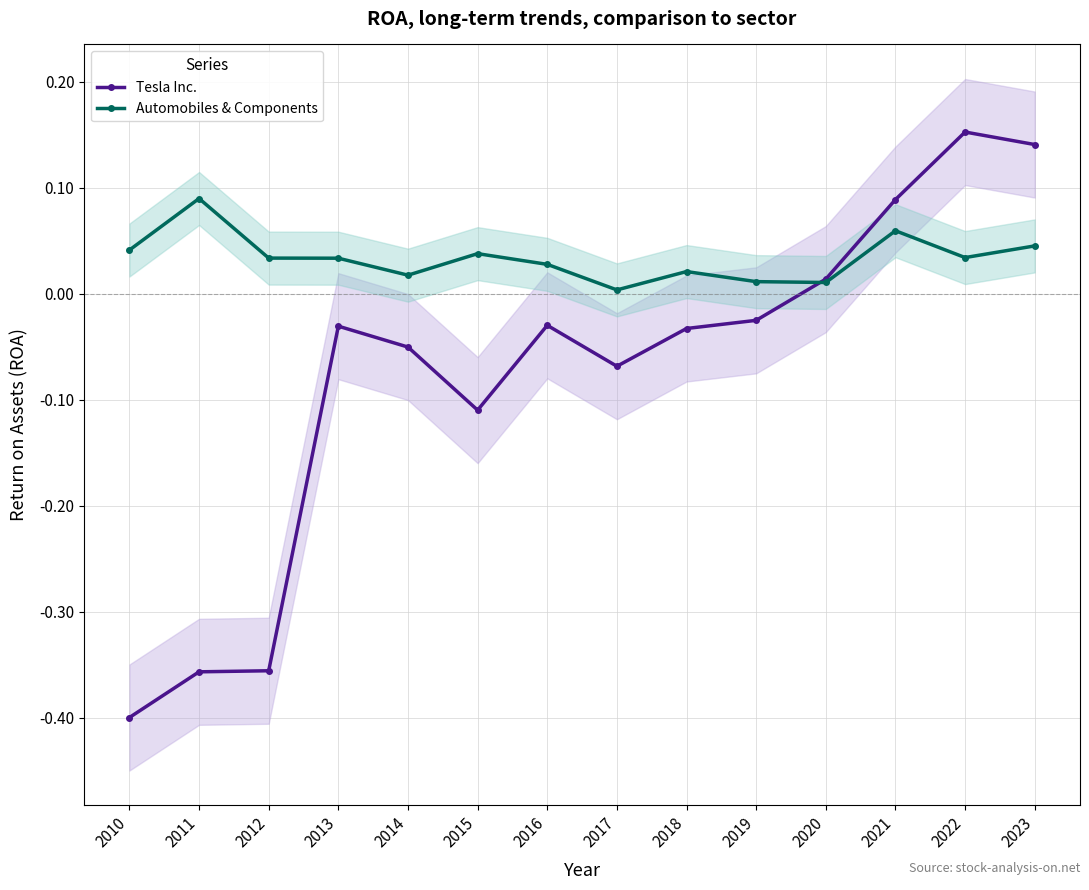

How many interior local valleys does the Tesla Inc. series have?

2